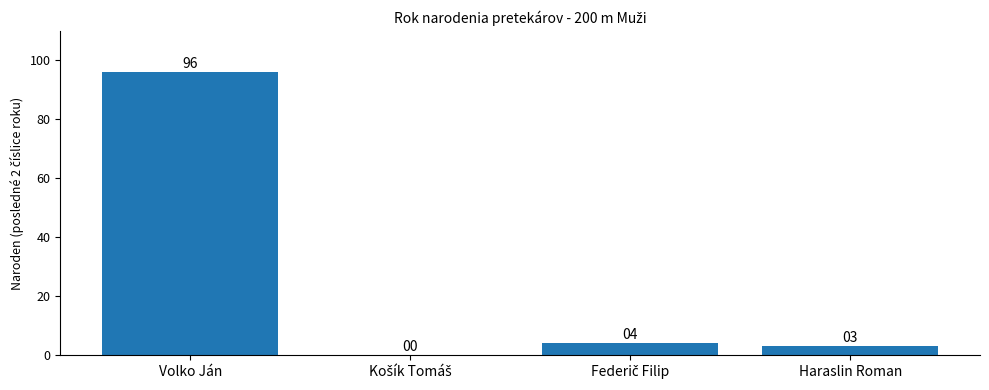

Which has a higher value, Volko Ján or Haraslin Roman?

Volko Ján